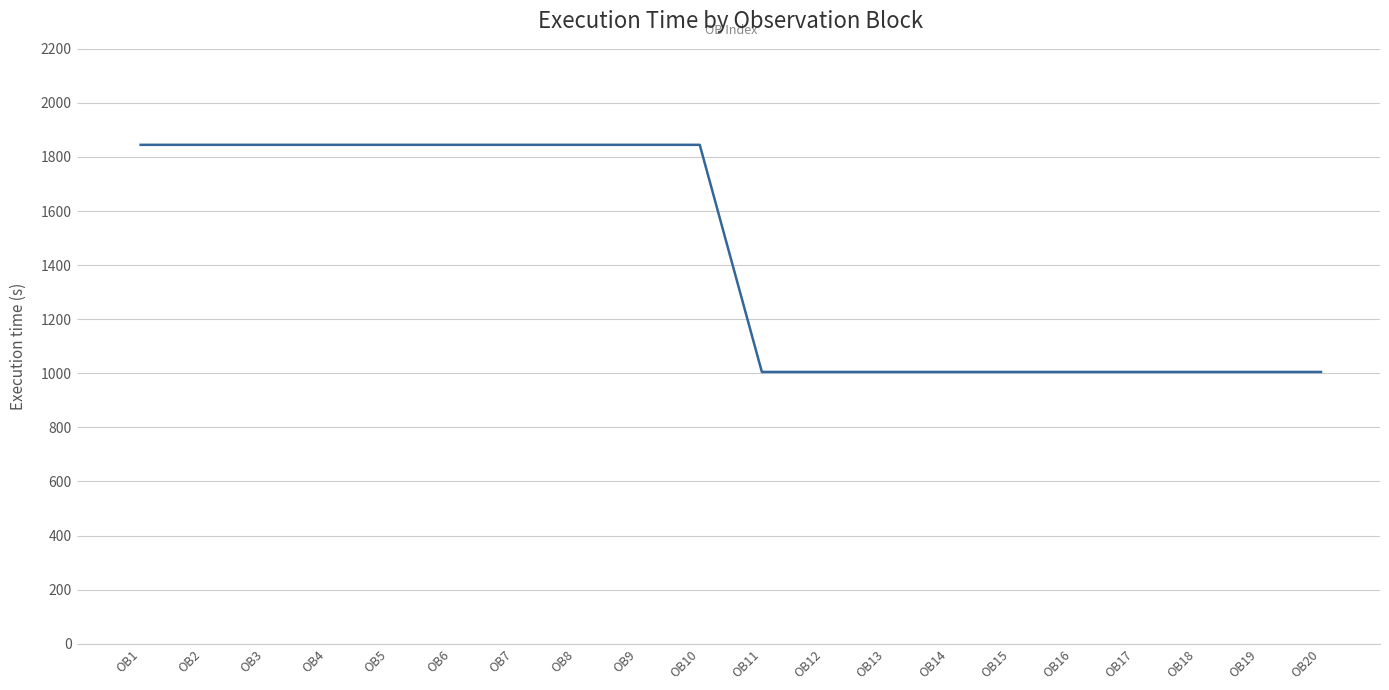

What is the greatest value displayed?

1845